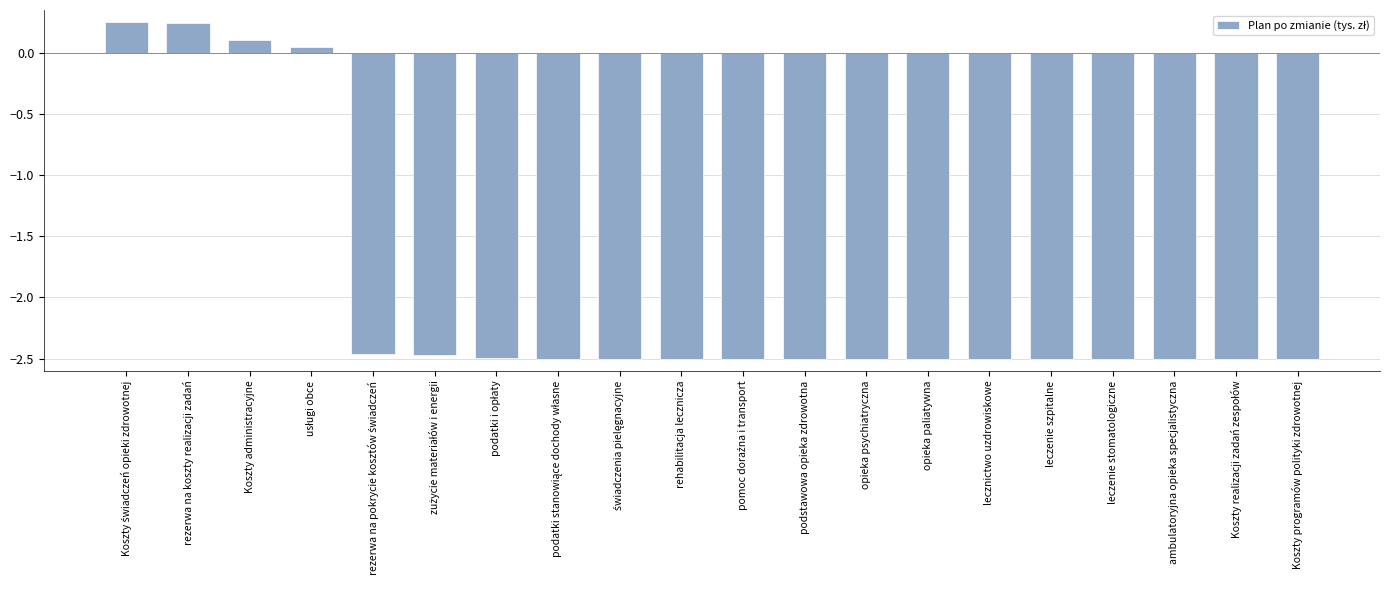

What position from the right is opieka psychiatryczna?

8